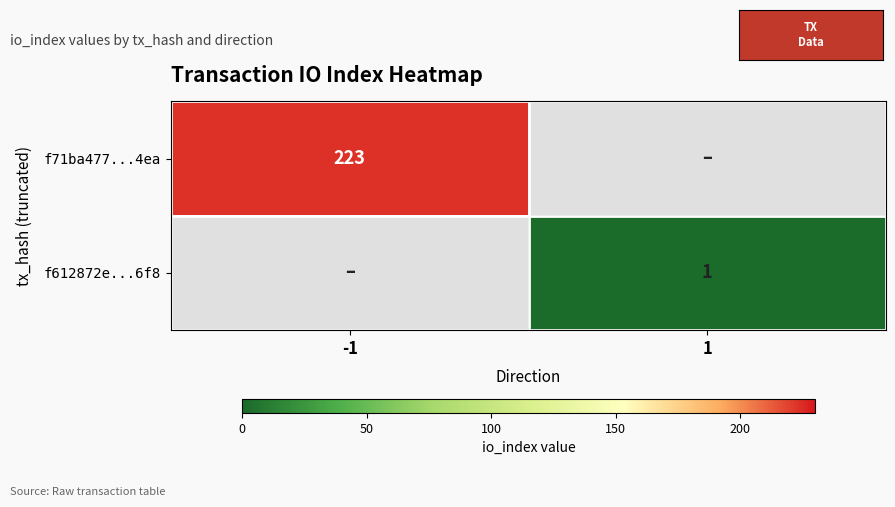

The f612872e...6f8 series shows 1 at 1. True or false?

True